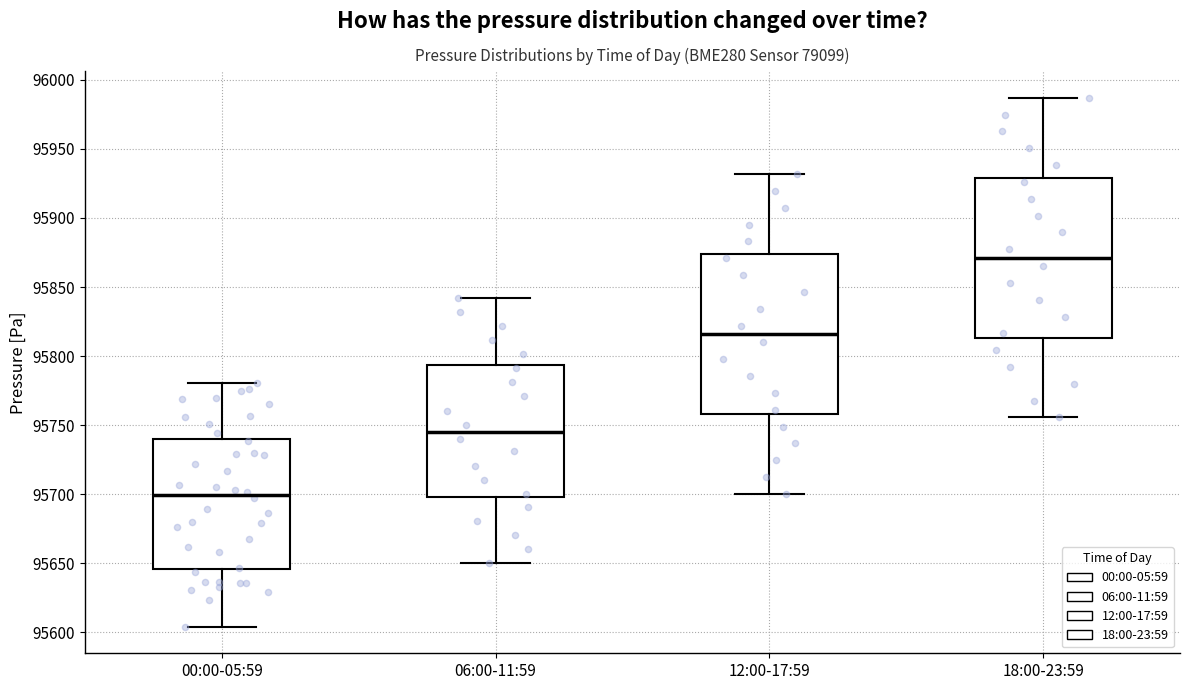

Reading left to right, read every box against the y-axis: the position of its median line, the range the box covers, and the ends of its whiskers. The values are not printed on the chart, so give them approximately, as read against the axis.

00:00-05:59: median 95700, box 95645 to 95740, whiskers 95605 to 95780
06:00-11:59: median 95745, box 95700 to 95795, whiskers 95650 to 95840
12:00-17:59: median 95815, box 95760 to 95875, whiskers 95700 to 95930
18:00-23:59: median 95870, box 95815 to 95930, whiskers 95755 to 95985